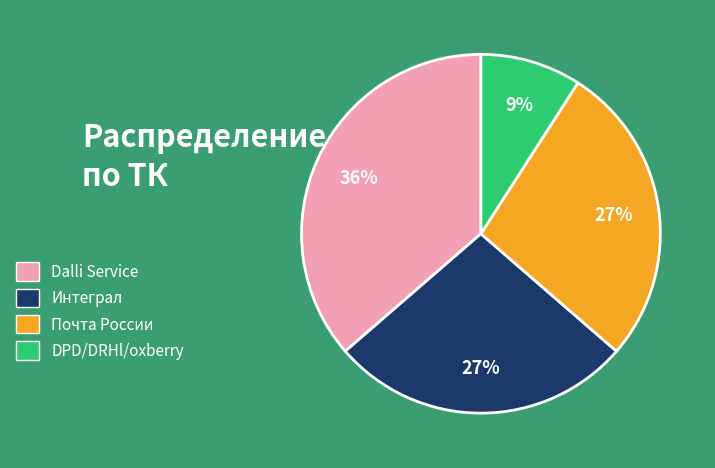

What is the ratio of the value at DPD/DRHl/oxberry to the value at Интеграл?

0.3